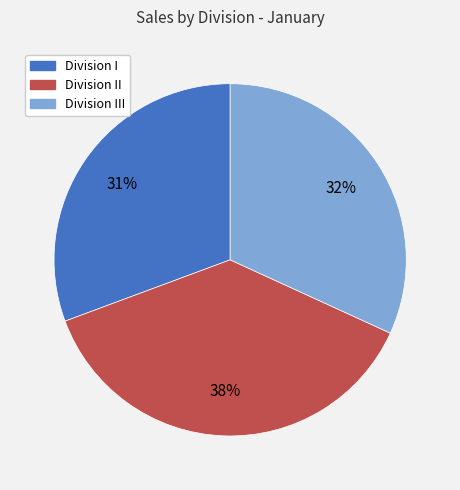

Count the number of slices in the pie.

3